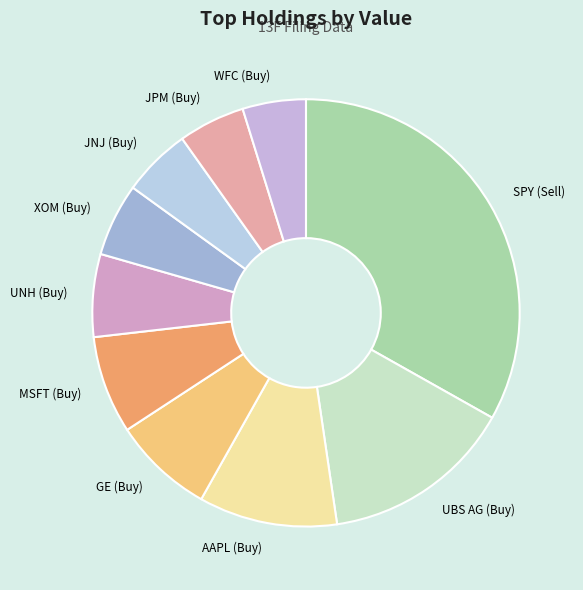

Between JNJ (Buy) and SPY (Sell), which is larger?

SPY (Sell)